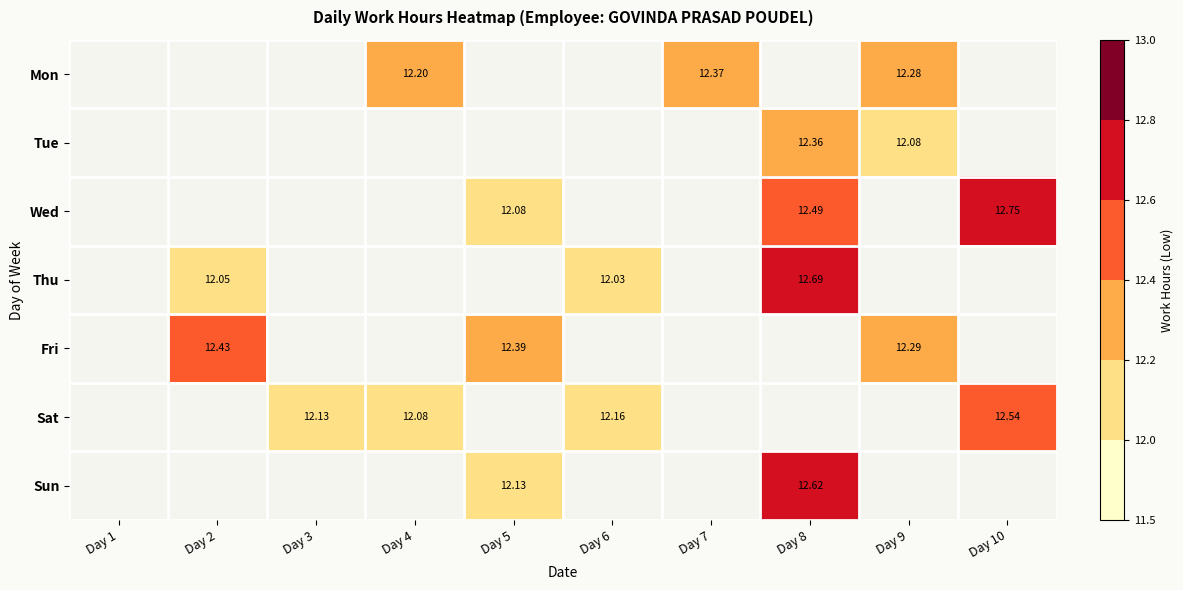

Which category has the highest value across all series?

Day 10